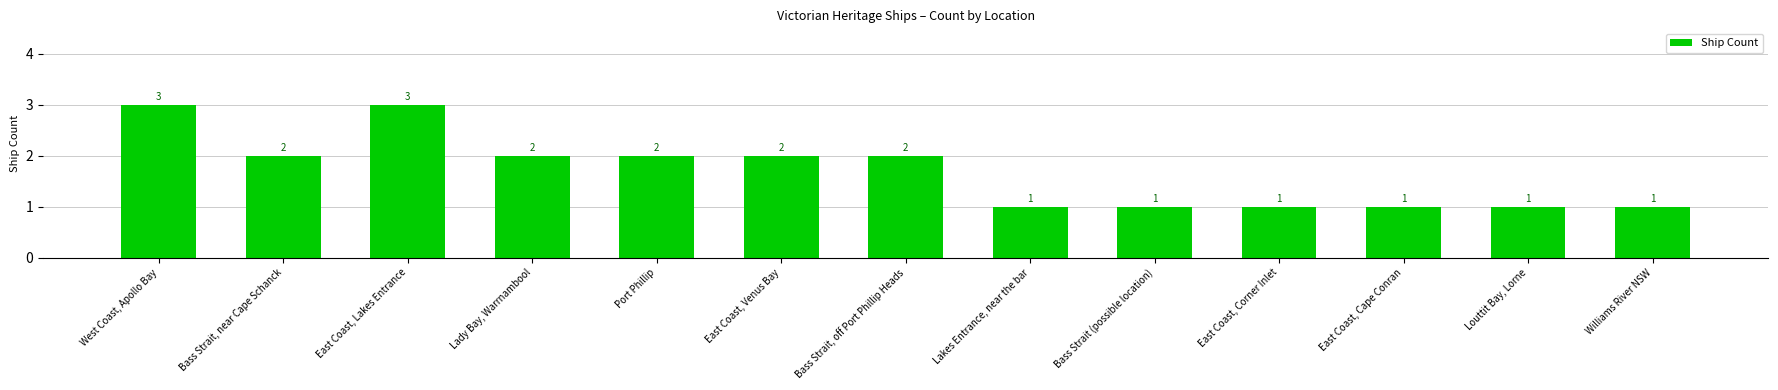

What is the label of the 12th bar from the right?

Bass Strait, near Cape Schanck